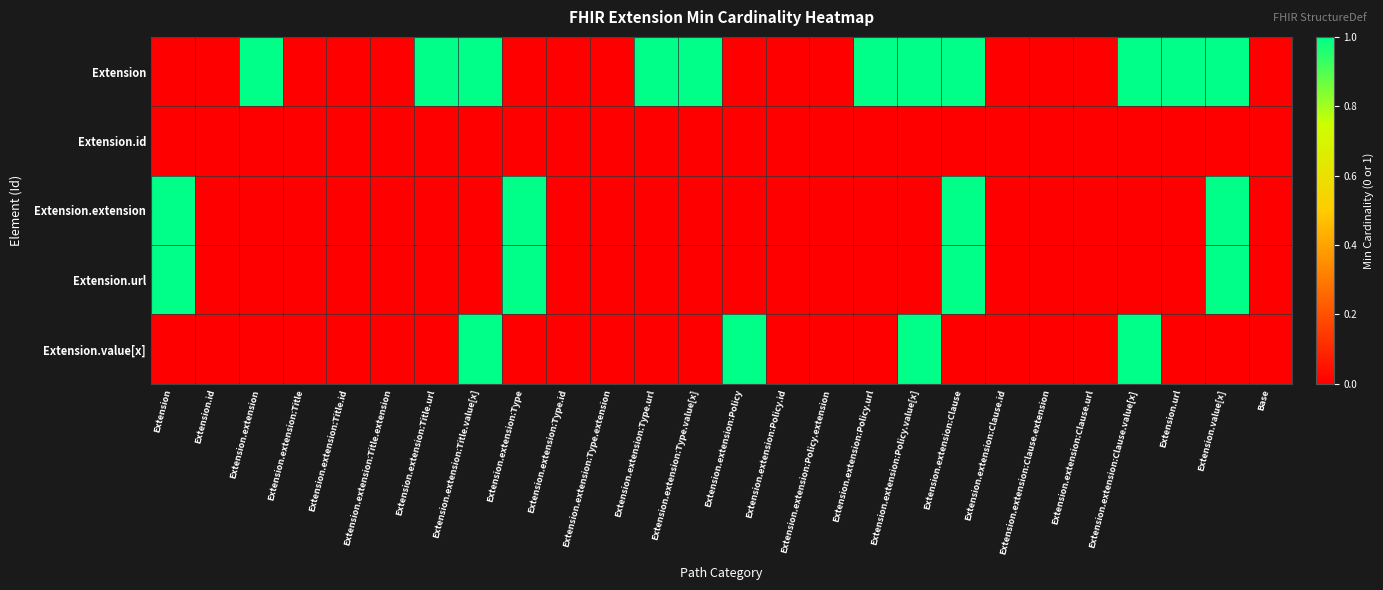

Reading left to right, extract all data points from this chart.

Extension: Extension=0	Extension.id=0	Extension.extension=1	Extension.extension:Title=0	Extension.extension:Title.id=0	Extension.extension:Title.extension=0	Extension.extension:Title.url=1	Extension.extension:Title.value[x]=1	Extension.extension:Type=0	Extension.extension:Type.id=0	Extension.extension:Type.extension=0	Extension.extension:Type.url=1	Extension.extension:Type.value[x]=1	Extension.extension:Policy=0	Extension.extension:Policy.id=0	Extension.extension:Policy.extension=0	Extension.extension:Policy.url=1	Extension.extension:Policy.value[x]=1	Extension.extension:Clause=1	Extension.extension:Clause.id=0	Extension.extension:Clause.extension=0	Extension.extension:Clause.url=0	Extension.extension:Clause.value[x]=1	Extension.url=1	Extension.value[x]=1	Base=0
Extension.id: Extension=0	Extension.id=0	Extension.extension=0	Extension.extension:Title=0	Extension.extension:Title.id=0	Extension.extension:Title.extension=0	Extension.extension:Title.url=0	Extension.extension:Title.value[x]=0	Extension.extension:Type=0	Extension.extension:Type.id=0	Extension.extension:Type.extension=0	Extension.extension:Type.url=0	Extension.extension:Type.value[x]=0	Extension.extension:Policy=0	Extension.extension:Policy.id=0	Extension.extension:Policy.extension=0	Extension.extension:Policy.url=0	Extension.extension:Policy.value[x]=0	Extension.extension:Clause=0	Extension.extension:Clause.id=0	Extension.extension:Clause.extension=0	Extension.extension:Clause.url=0	Extension.extension:Clause.value[x]=0	Extension.url=0	Extension.value[x]=0	Base=0
Extension.extension: Extension=1	Extension.id=0	Extension.extension=0	Extension.extension:Title=0	Extension.extension:Title.id=0	Extension.extension:Title.extension=0	Extension.extension:Title.url=0	Extension.extension:Title.value[x]=0	Extension.extension:Type=1	Extension.extension:Type.id=0	Extension.extension:Type.extension=0	Extension.extension:Type.url=0	Extension.extension:Type.value[x]=0	Extension.extension:Policy=0	Extension.extension:Policy.id=0	Extension.extension:Policy.extension=0	Extension.extension:Policy.url=0	Extension.extension:Policy.value[x]=0	Extension.extension:Clause=1	Extension.extension:Clause.id=0	Extension.extension:Clause.extension=0	Extension.extension:Clause.url=0	Extension.extension:Clause.value[x]=0	Extension.url=0	Extension.value[x]=1	Base=0
Extension.url: Extension=1	Extension.id=0	Extension.extension=0	Extension.extension:Title=0	Extension.extension:Title.id=0	Extension.extension:Title.extension=0	Extension.extension:Title.url=0	Extension.extension:Title.value[x]=0	Extension.extension:Type=1	Extension.extension:Type.id=0	Extension.extension:Type.extension=0	Extension.extension:Type.url=0	Extension.extension:Type.value[x]=0	Extension.extension:Policy=0	Extension.extension:Policy.id=0	Extension.extension:Policy.extension=0	Extension.extension:Policy.url=0	Extension.extension:Policy.value[x]=0	Extension.extension:Clause=1	Extension.extension:Clause.id=0	Extension.extension:Clause.extension=0	Extension.extension:Clause.url=0	Extension.extension:Clause.value[x]=0	Extension.url=0	Extension.value[x]=1	Base=0
Extension.value[x]: Extension=0	Extension.id=0	Extension.extension=0	Extension.extension:Title=0	Extension.extension:Title.id=0	Extension.extension:Title.extension=0	Extension.extension:Title.url=0	Extension.extension:Title.value[x]=1	Extension.extension:Type=0	Extension.extension:Type.id=0	Extension.extension:Type.extension=0	Extension.extension:Type.url=0	Extension.extension:Type.value[x]=0	Extension.extension:Policy=1	Extension.extension:Policy.id=0	Extension.extension:Policy.extension=0	Extension.extension:Policy.url=0	Extension.extension:Policy.value[x]=1	Extension.extension:Clause=0	Extension.extension:Clause.id=0	Extension.extension:Clause.extension=0	Extension.extension:Clause.url=0	Extension.extension:Clause.value[x]=1	Extension.url=0	Extension.value[x]=0	Base=0